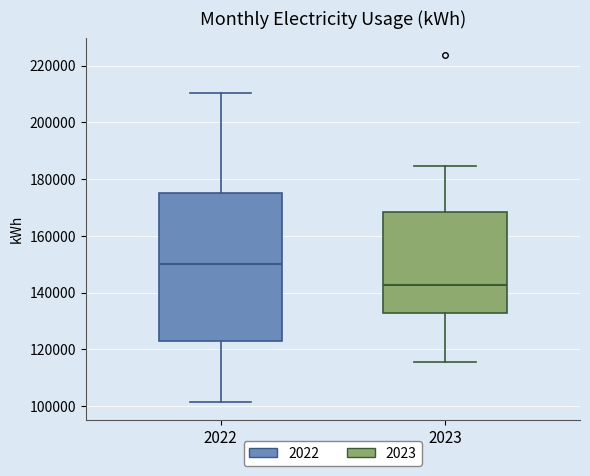

Reading left to right, read every box against the y-axis: the position of its median line, the range the box covers, and the ends of its whiskers. The values are not printed on the chart, so give them approximately, as read against the axis.

2022: median 150000, box 122000 to 176000, whiskers 102000 to 210000
2023: median 142000, box 132000 to 168000, whiskers 116000 to 184000